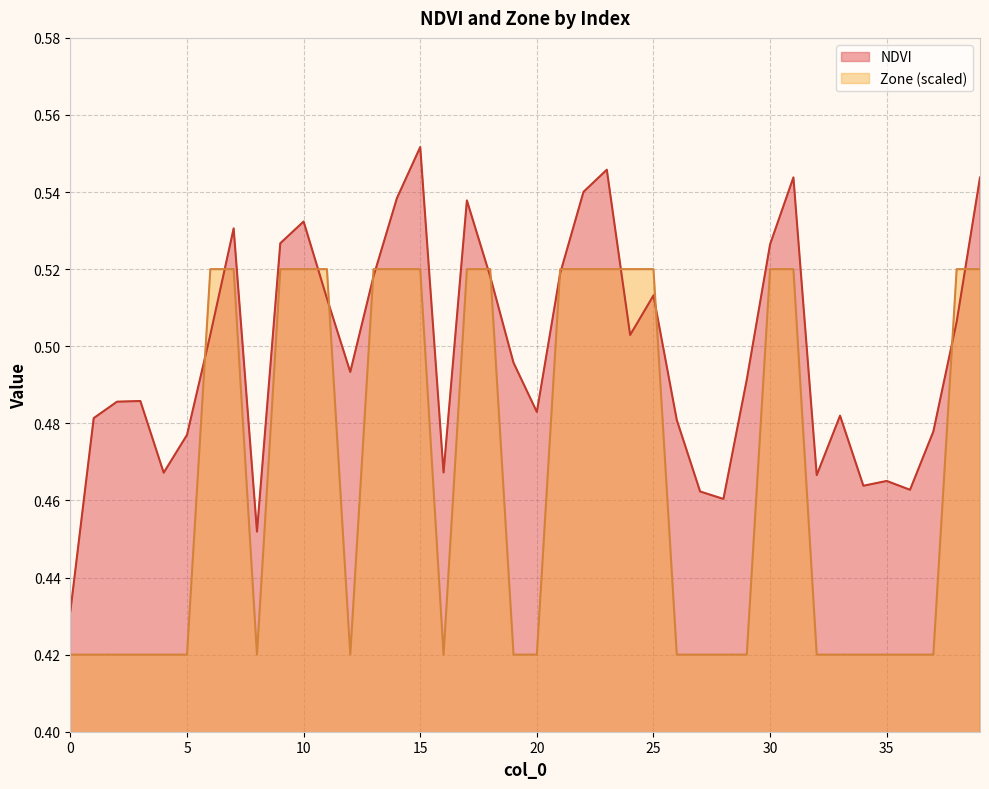

Between 5 and 33, which series saw the biggest shift?

NDVI